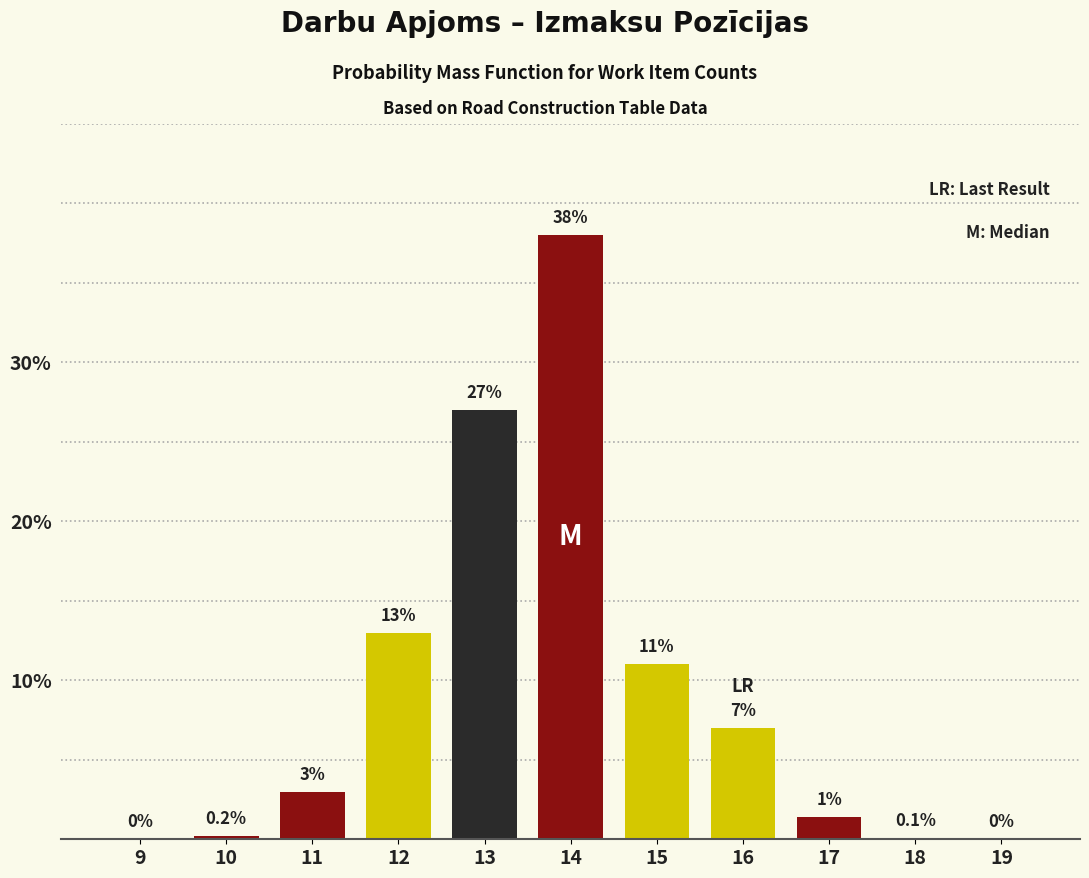

Reading left to right, extract all data points from this chart.

9=0.0	10=0.2	11=3.0	12=13.0	13=27.0	14=38.0	15=11.0	16=7.0	17=1.4	18=0.1	19=0.0